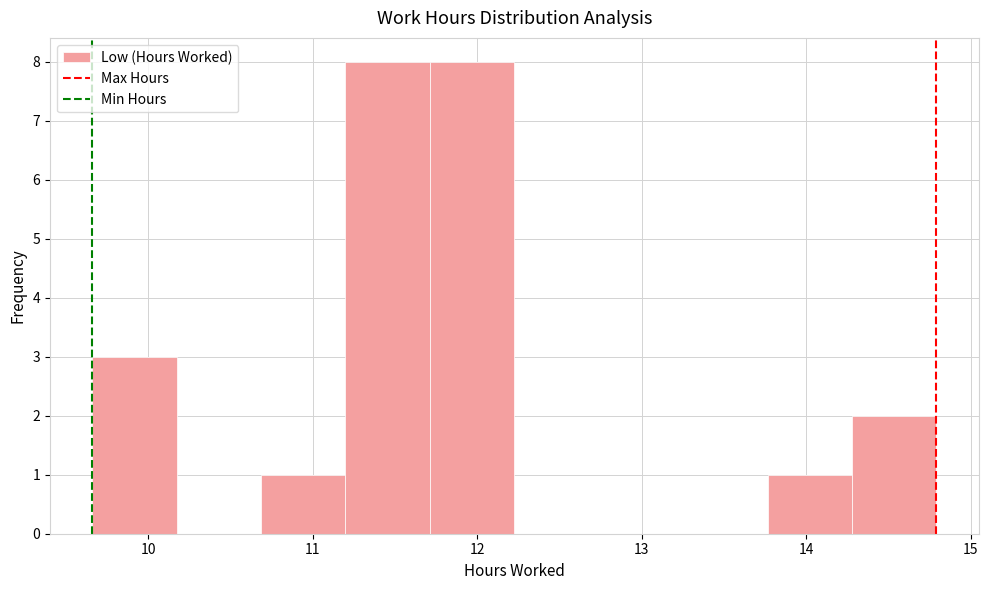

What is the height of the bar covering 10.7 to 11.2 on the x-axis? Neither the bar edges nor the heights are printed on the chart, so give them approximately, as read against the axes.

1